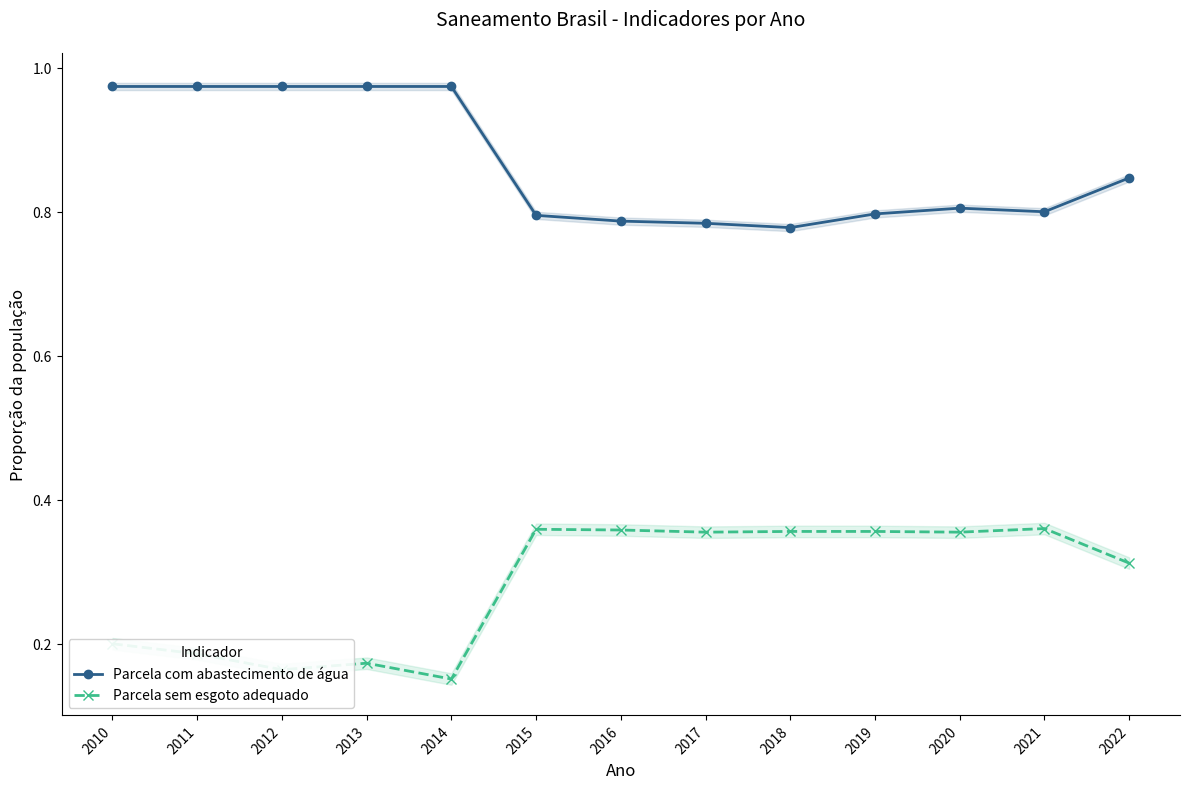

How many lines are shown in the chart?

2